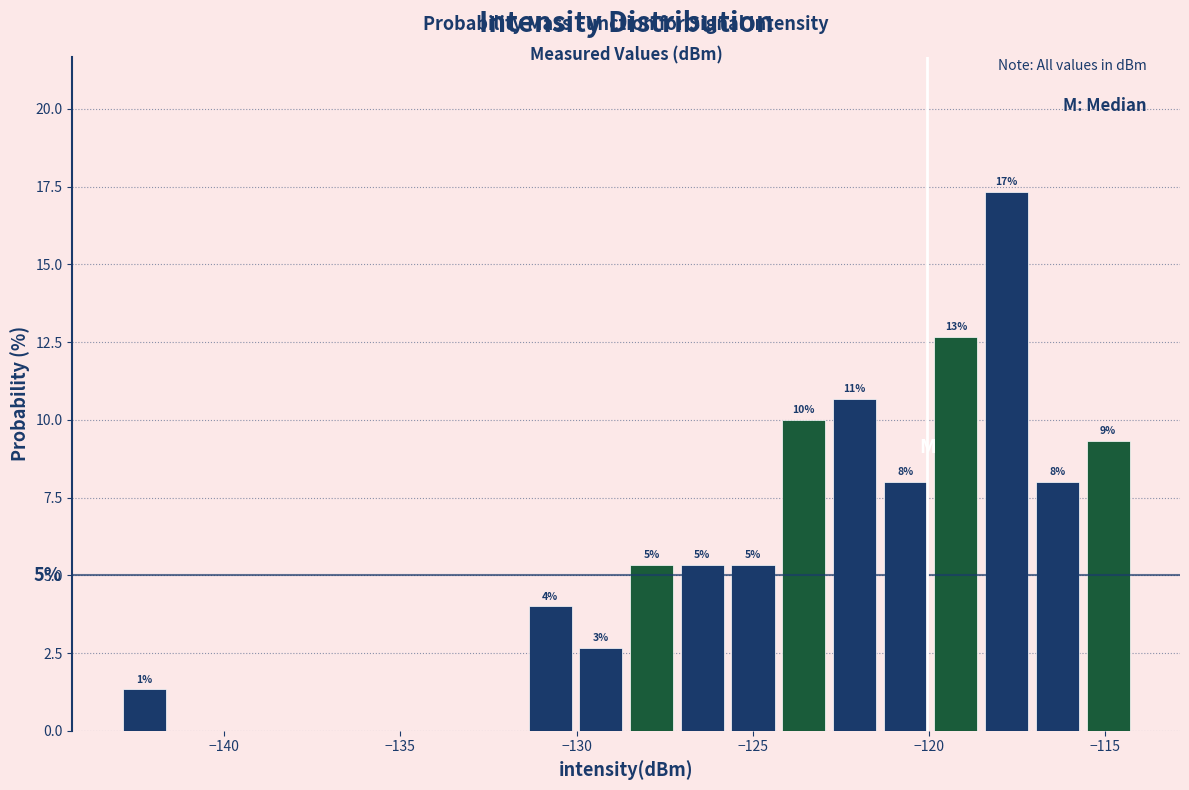

Around what value on the x-axis is the tallest bar? Give the approximate position of its centre, as read against the axis.

-118.0